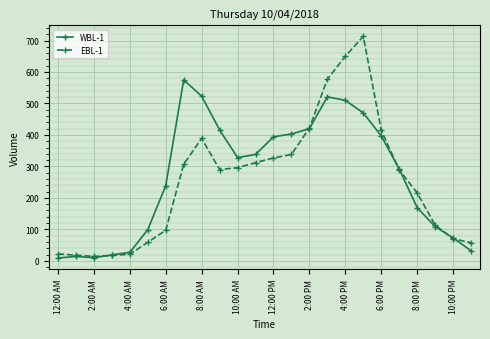

After their last crossing, which series has the higher values: EBL-1 or WBL-1?

EBL-1